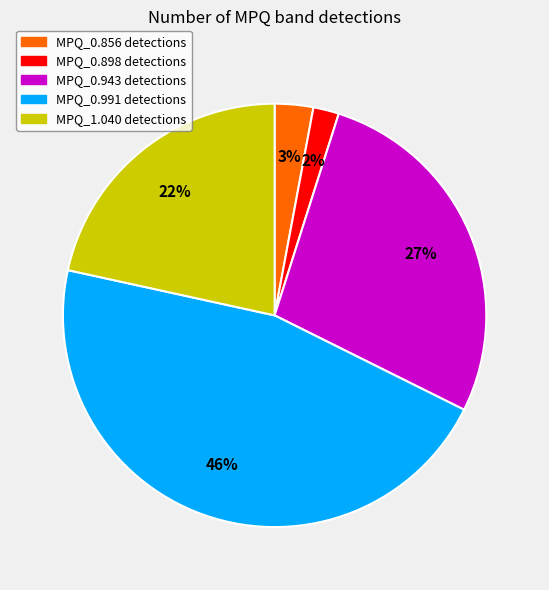

To the nearest percent, what is the average slice percentage?

20%